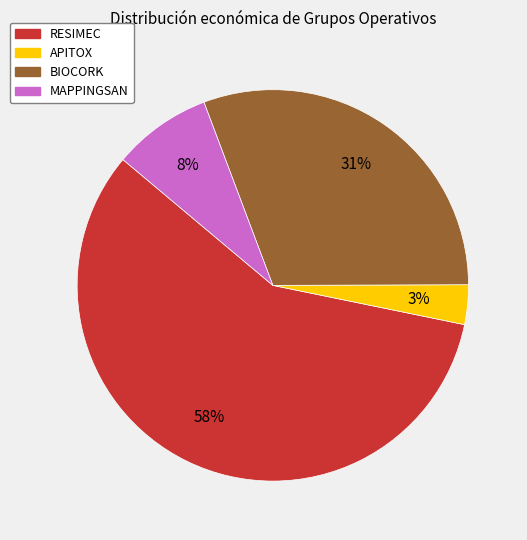

To the nearest percent, what is the difference between the largest and smallest slice percentages?

55%